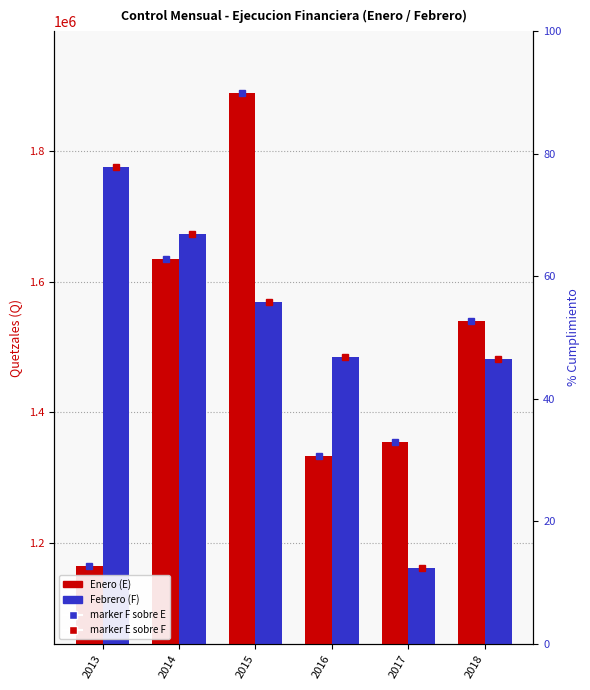

What is the average value of the Control Mensual E series?

1486017.7